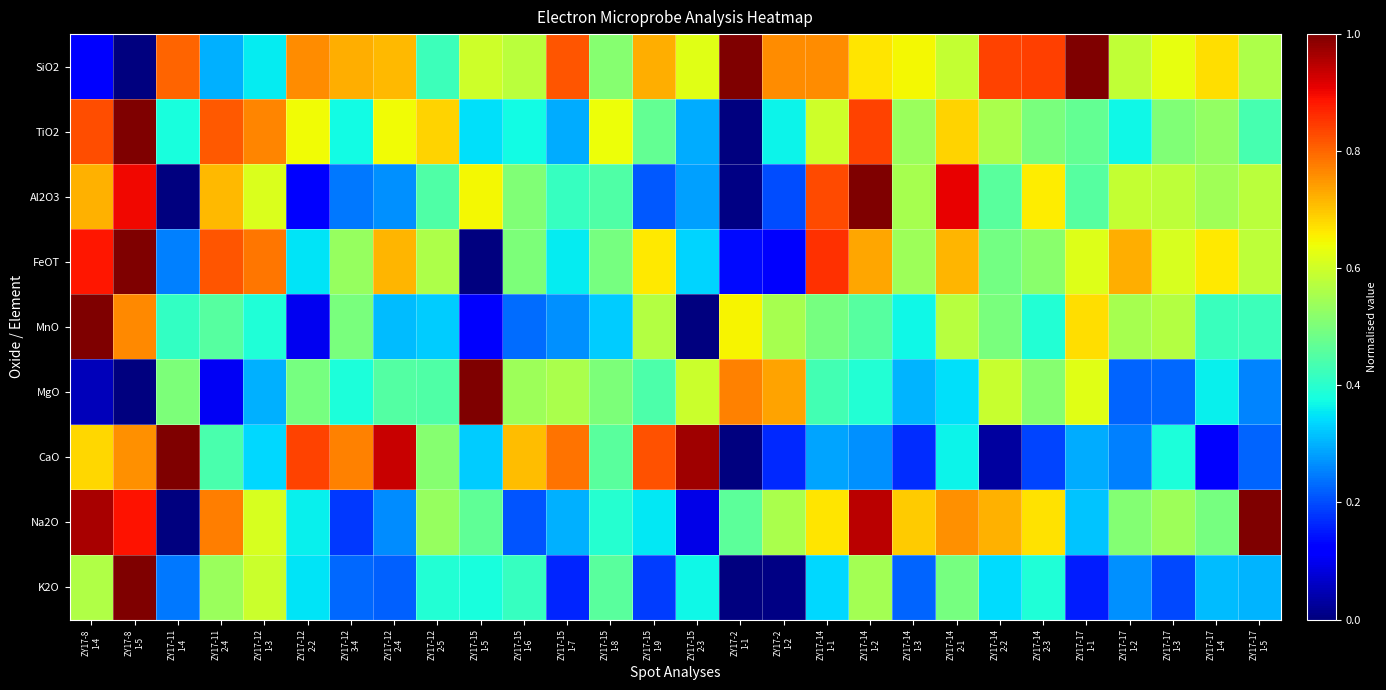

Which series changed the most between ZY17-15 1-9 and ZY17-17 1-3?

CaO